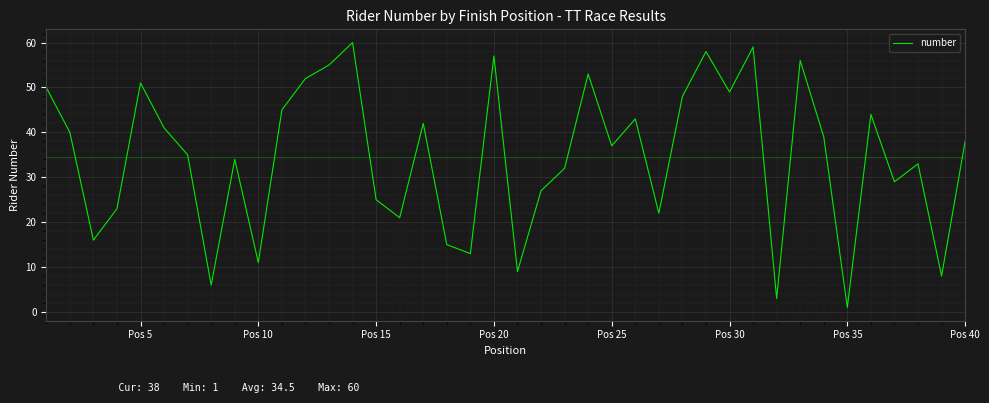

Is this an area chart (filled region under the line)?

No